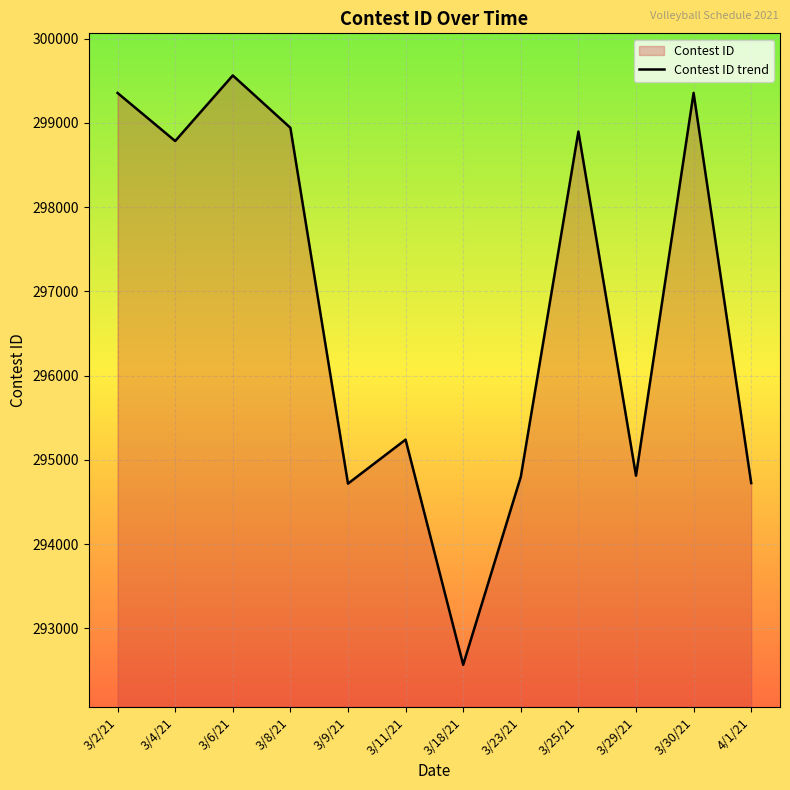

Read the value at 3/25/21.

298897